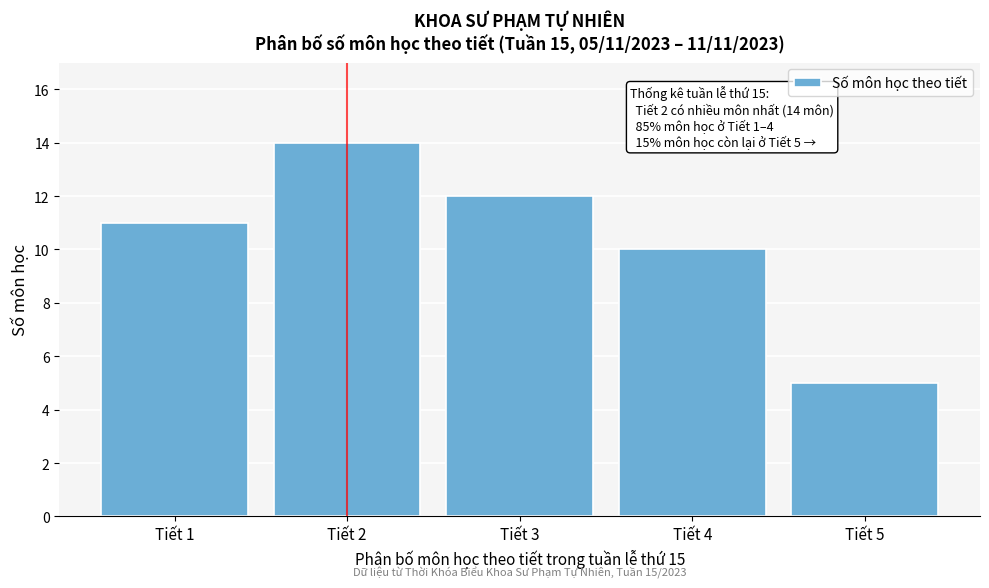

Reading left to right, extract all data points from this chart.

Tiết 1=11	Tiết 2=14	Tiết 3=12	Tiết 4=10	Tiết 5=5